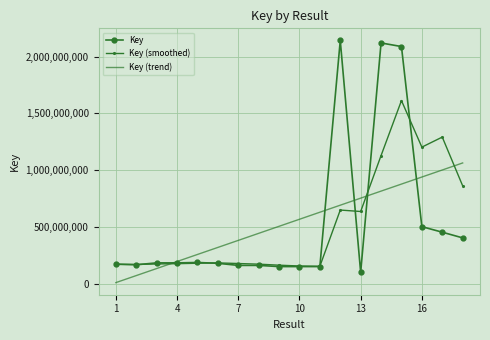

List the series in order of their peak value, lowest first.

Key (trend), Key (smoothed), Key